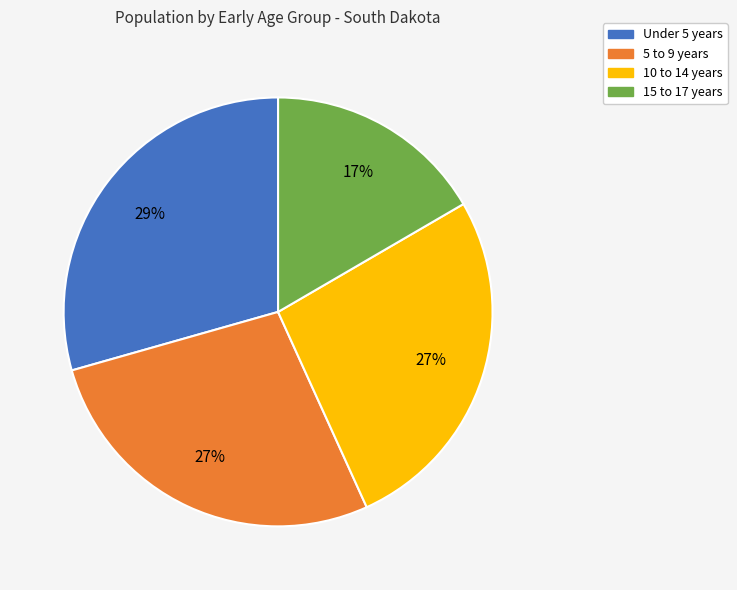

Does 10 to 14 years account for over 50% of the chart?

No